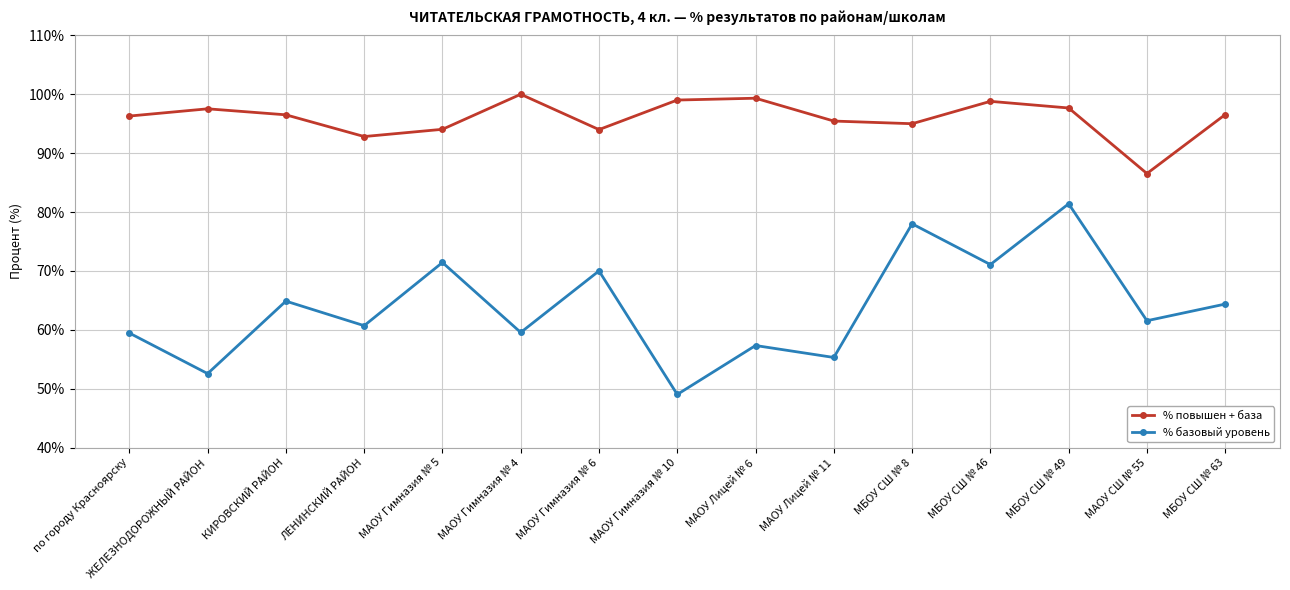

Rank the series by their average value, from highest to lowest.

% повышен + база, % базовый уровень